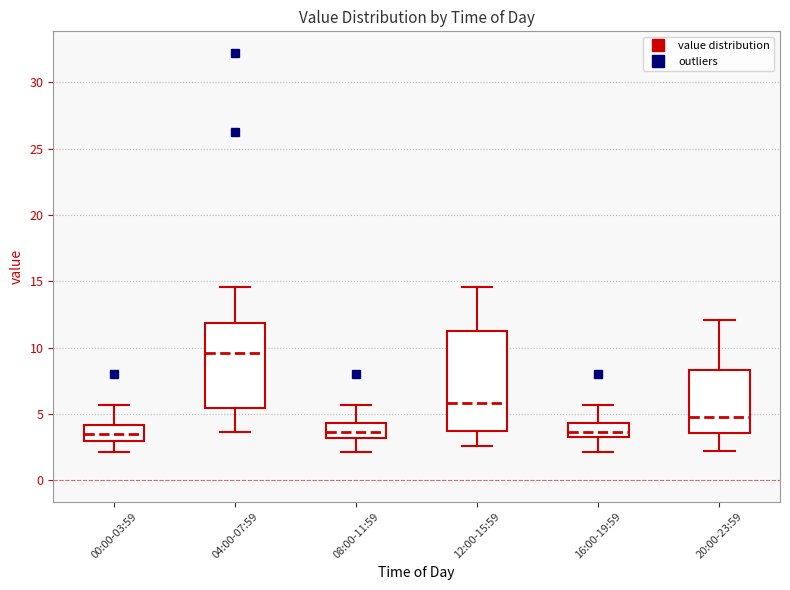

Reading left to right, transcribe this box plot: for each box, give where its median line is, the range the box spans, and where its two whiskers end, as read against the y-axis. The values are not printed on the chart, so give them approximately, as read against the axis.

00:00-03:59: median 3.5, box 3.0 to 4.0, whiskers 2.0 to 5.5
04:00-07:59: median 9.5, box 5.5 to 12.0, whiskers 3.5 to 14.5
08:00-11:59: median 3.5, box 3.0 to 4.5, whiskers 2.0 to 5.5
12:00-15:59: median 6.0, box 3.5 to 11.5, whiskers 2.5 to 14.5
16:00-19:59: median 3.5 (inside the box), box 3.5 to 4.5, whiskers 2.0 to 5.5
20:00-23:59: median 5.0, box 3.5 to 8.5, whiskers 2.0 to 12.0